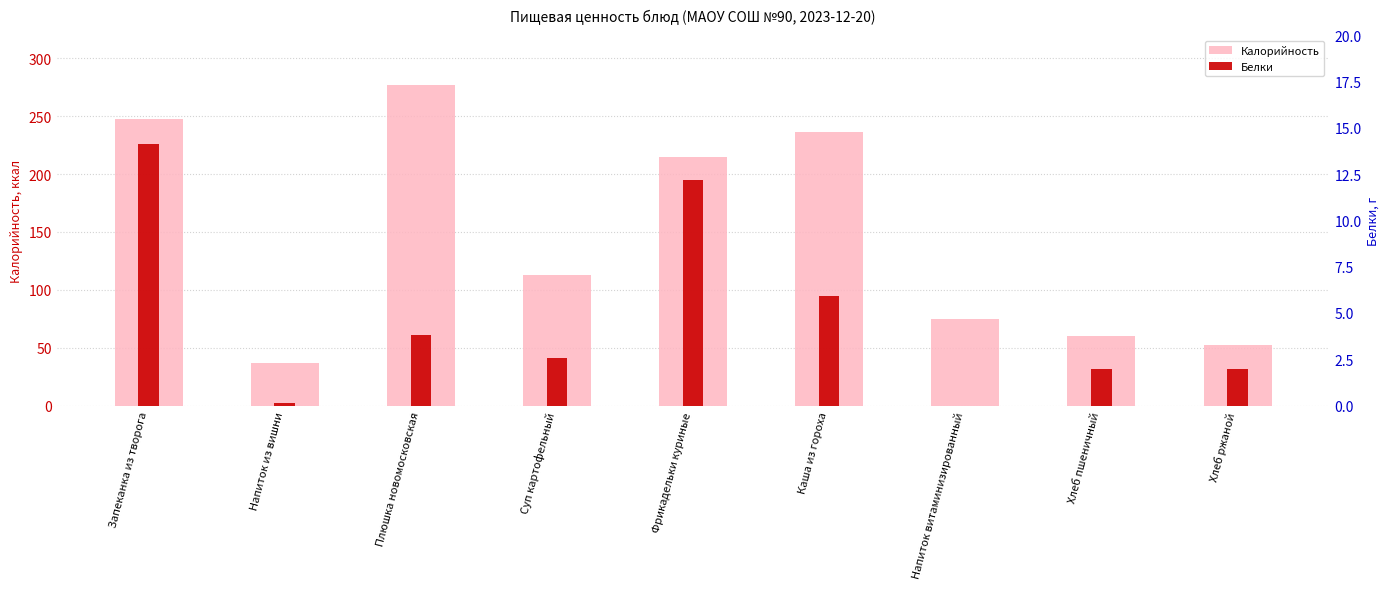

Reading left to right, what are all the values shown in this chart?

Калорийность: Запеканка из творога=247.5	Напиток из вишни=36.9	Плюшка новомосковская=276.6	Суп картофельный=113.0	Фрикадельки куриные=215.0	Каша из гороха=236.5	Напиток витаминизированный=75.0	Хлеб пшеничный=59.7	Хлеб ржаной=52.2
Белки: Запеканка из творога=14.1	Напиток из вишни=0.2	Плюшка новомосковская=3.8	Суп картофельный=2.6	Фрикадельки куриные=12.2	Каша из гороха=5.9	Напиток витаминизированный=0.0	Хлеб пшеничный=2.0	Хлеб ржаной=2.0